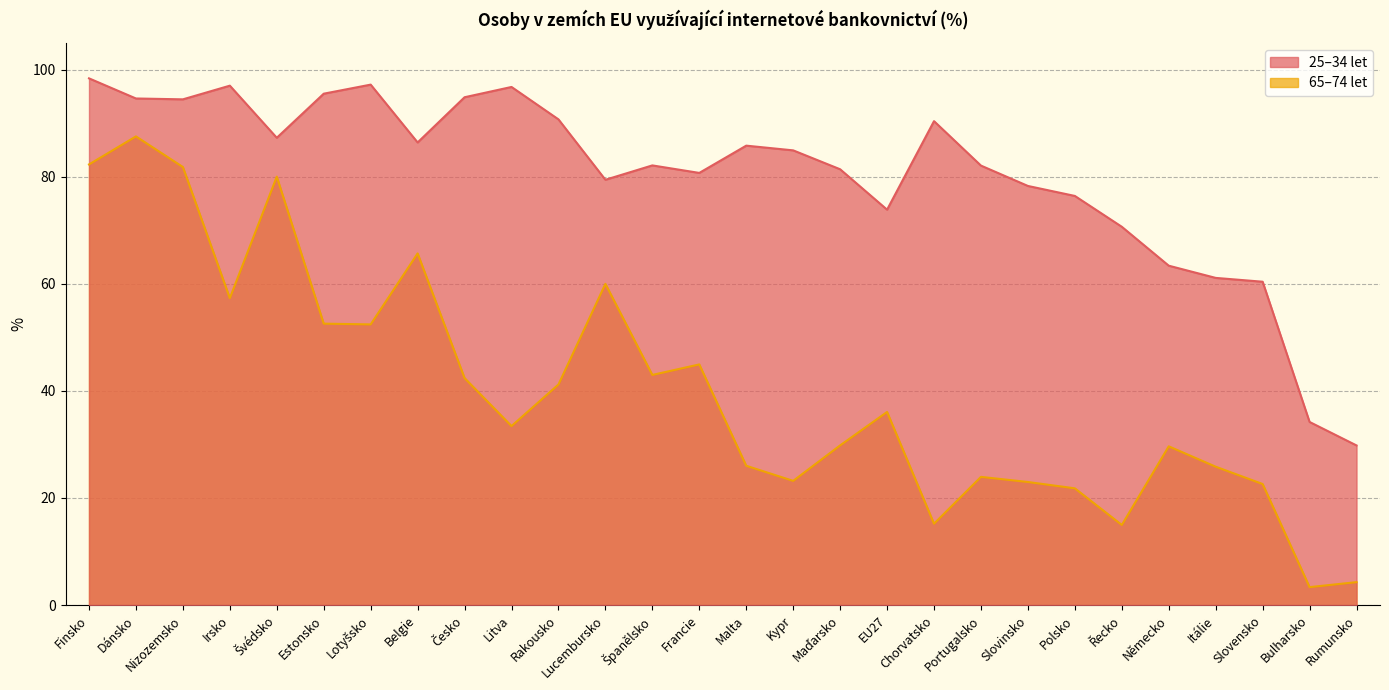

How many data points in 25–34 let are less than 84?

14